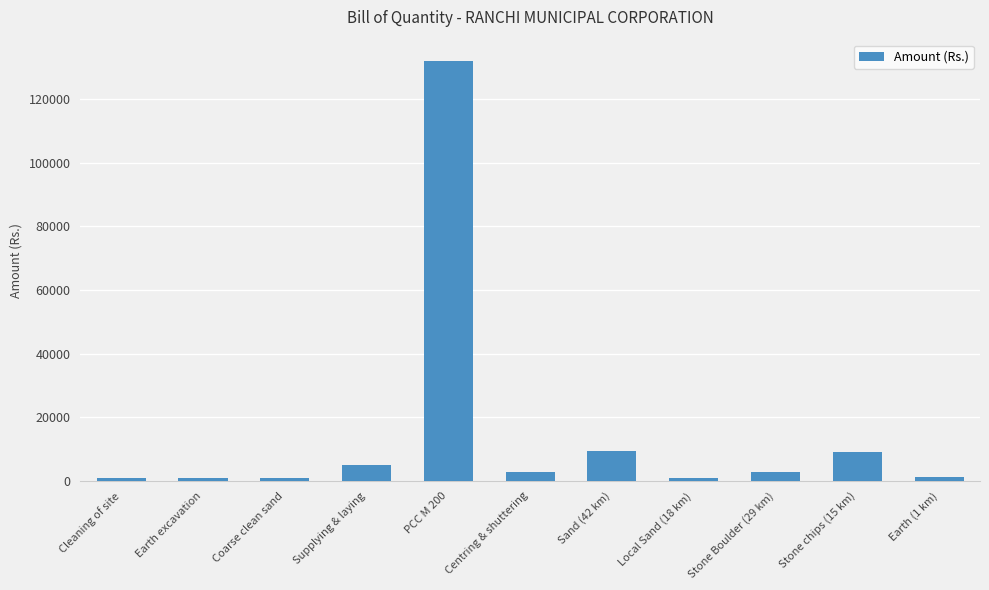

What is the difference between the maximum and minimum values?

131175.9